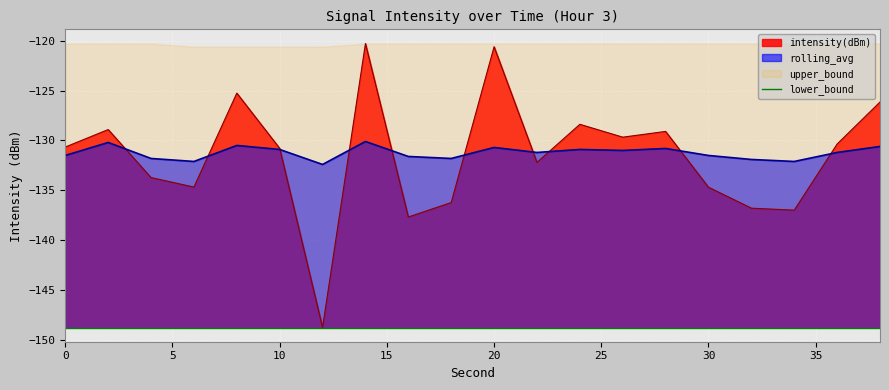

What is the value of the rolling_avg point at the 3rd from the left?

-131.8